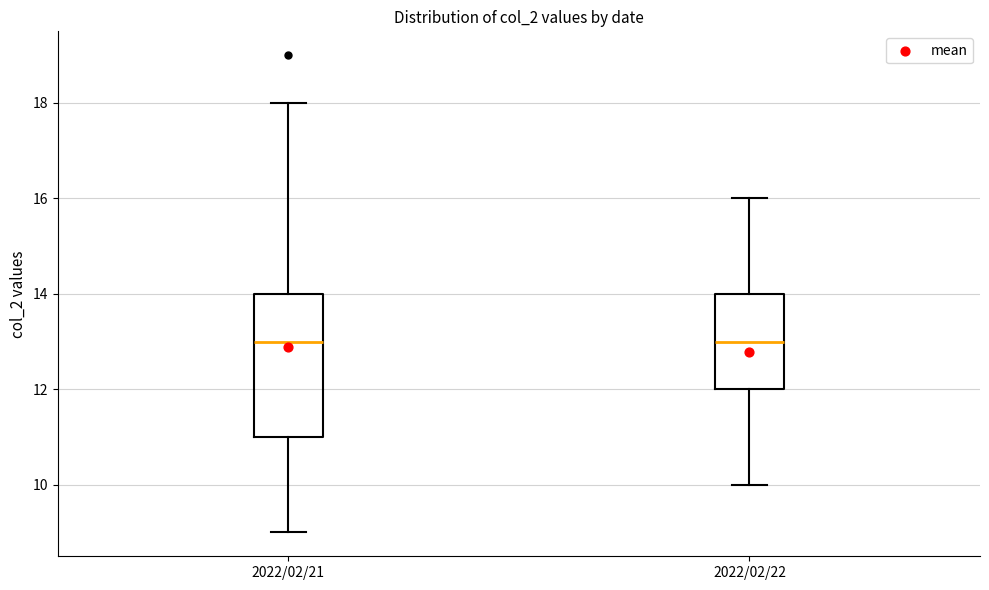

Reading left to right, transcribe this box plot: for each box, give where its median line is, the range the box spans, and where its two whiskers end, as read against the y-axis. The values are not printed on the chart, so give them approximately, as read against the axis.

2022/02/21: median 13, box 11 to 14, whiskers 9 to 18
2022/02/22: median 13, box 12 to 14, whiskers 10 to 16